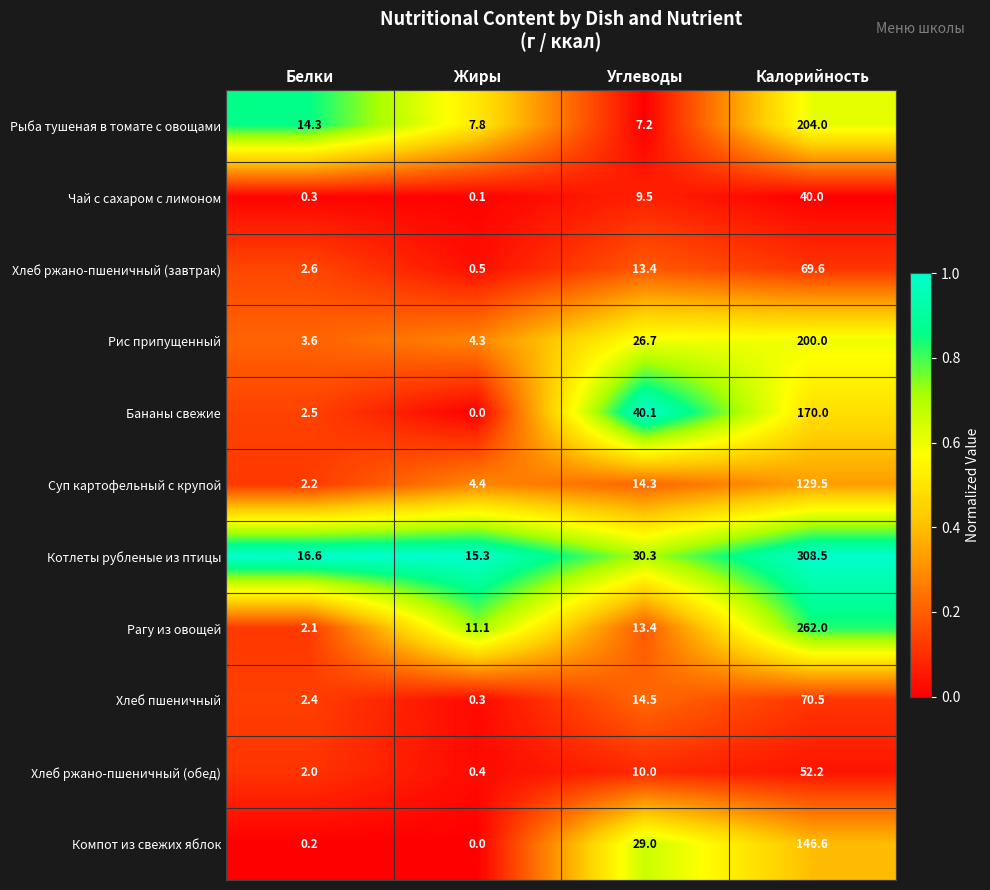

Which series changed the most between Жиры and Калорийность?

Котлеты рубленые из птицы